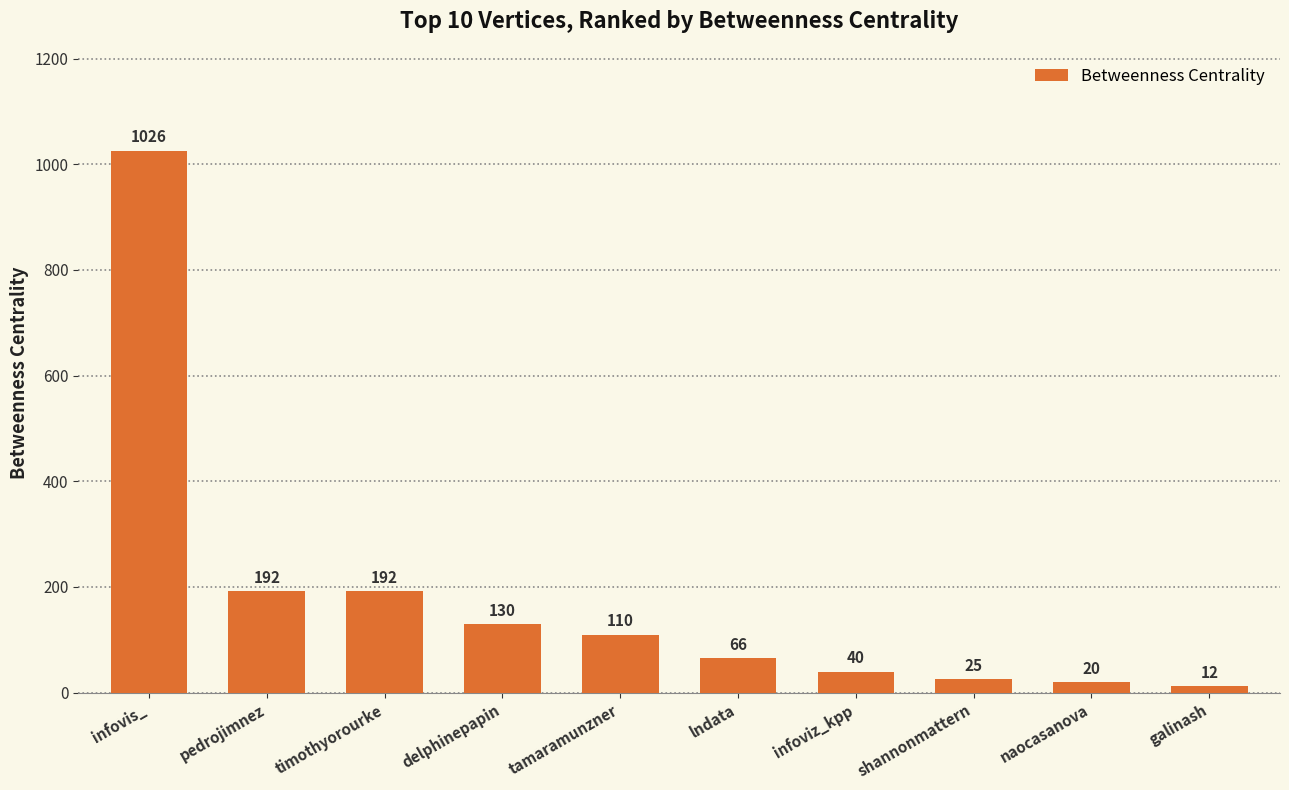

Count the number of categories in the chart.

10